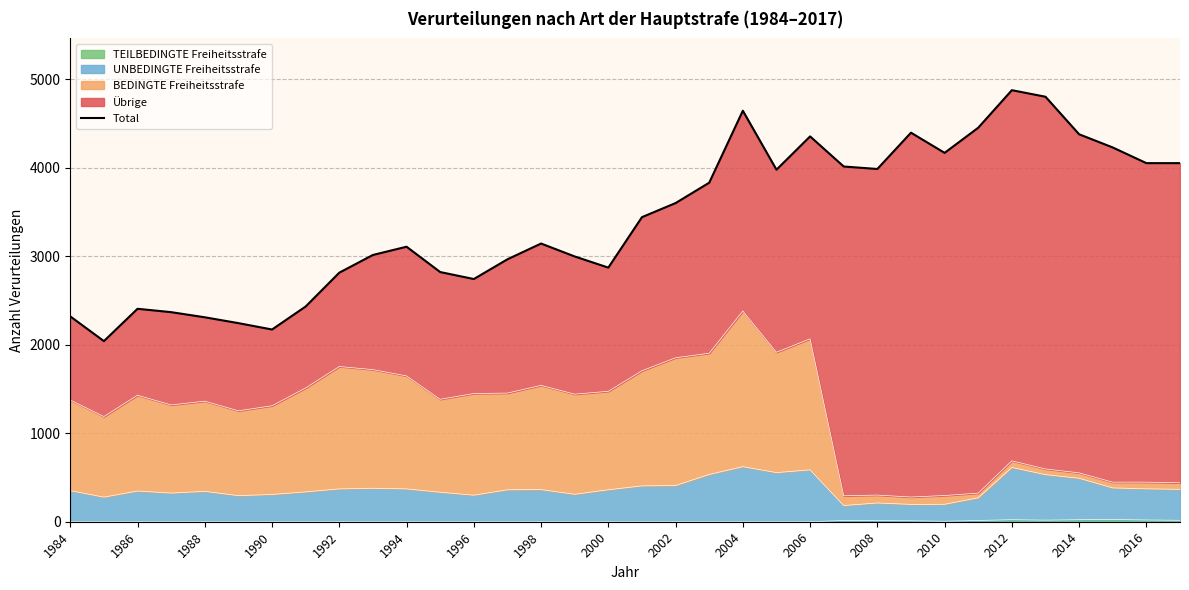

The value of TEILBEDINGTE Freiheitsstrafe at 1986 is 0. True or false?

True